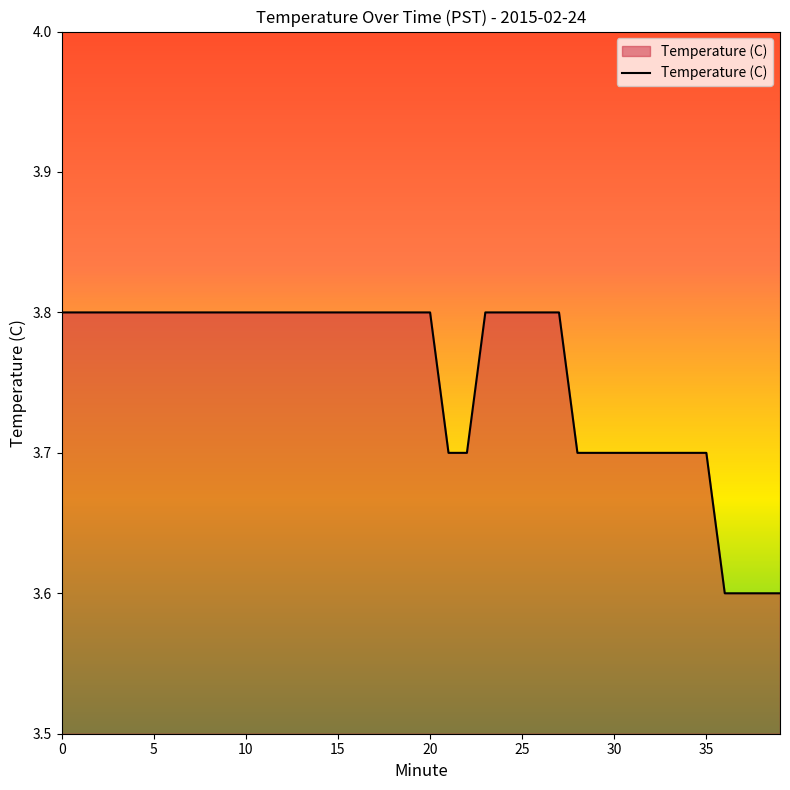

What is the minimum value shown in the chart?

3.6